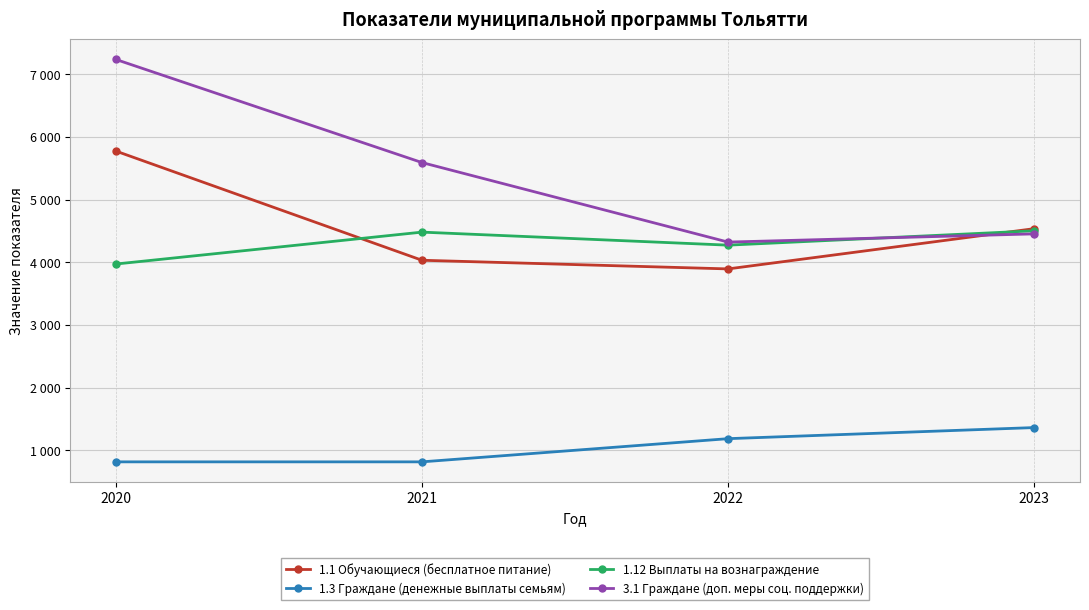

What are all the series names shown in the legend?

1.1 Обучающиеся (бесплатное питание), 1.3 Граждане (денежные выплаты семьям), 1.12 Выплаты на вознаграждение, 3.1 Граждане (доп. меры соц. поддержки)